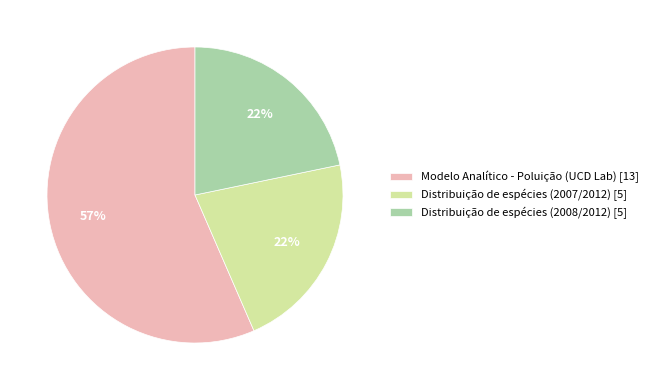

To the nearest percent, what is the average slice percentage?

33%